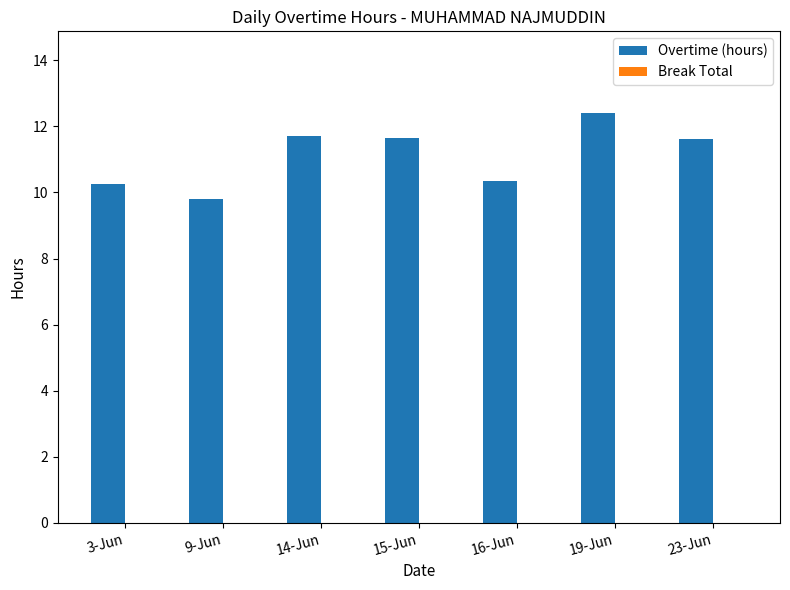

Reading left to right, list all the values displayed in this chart.

3-Jun=10.3	9-Jun=9.8	14-Jun=11.7	15-Jun=11.6	16-Jun=10.4	19-Jun=12.4	23-Jun=11.6